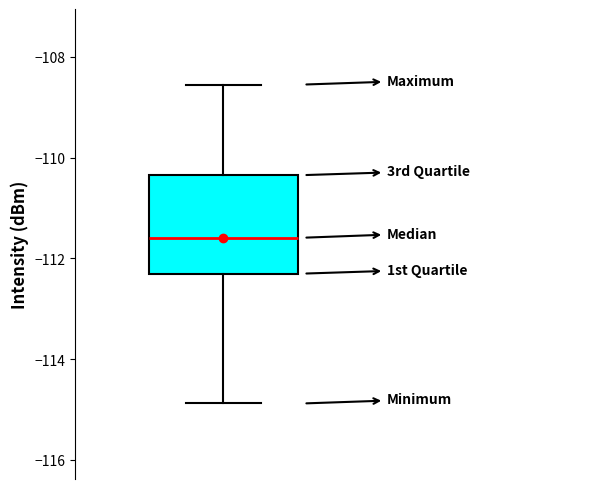

Where is the lower edge of the box on the y-axis? The values are not printed on the chart, so give them approximately, as read against the axis.

-112.4